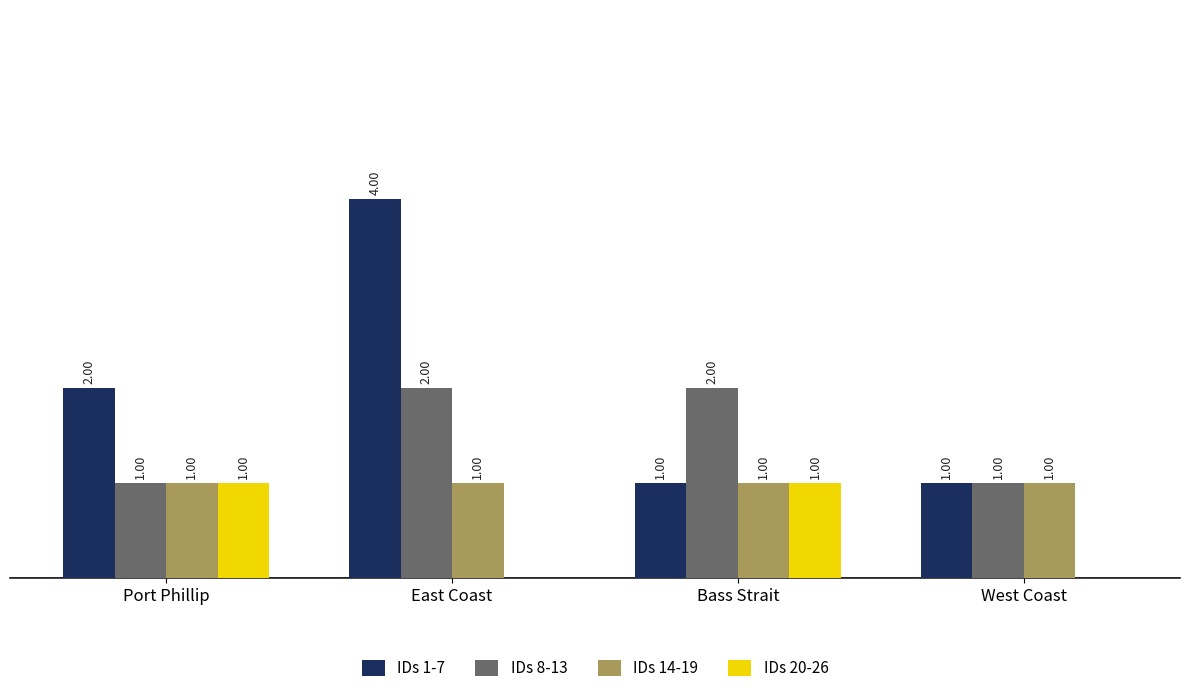

Which label corresponds to the largest value in the chart?

East Coast